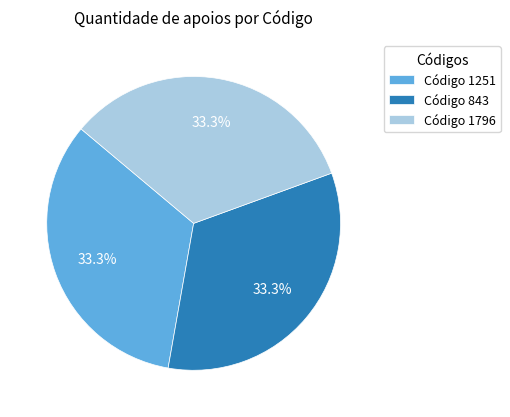

To the nearest percent, what is the average slice percentage?

33%